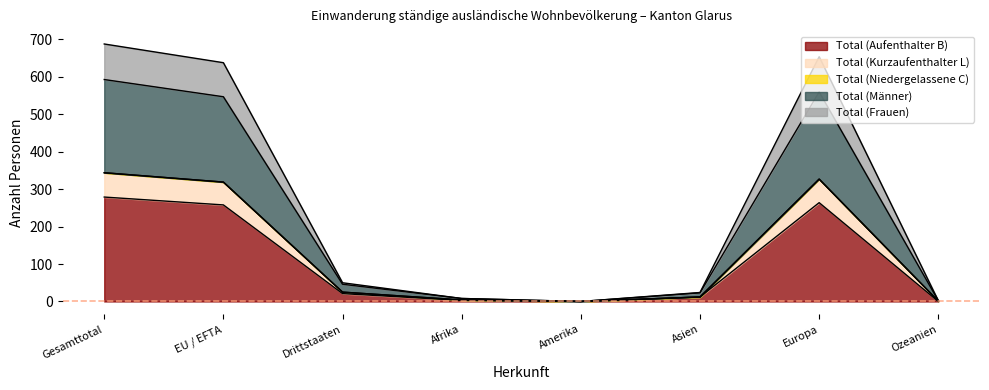

True or false: Total (Aufenthalter B) and Total (Kurzaufenthalter L) intersect in this chart.

False